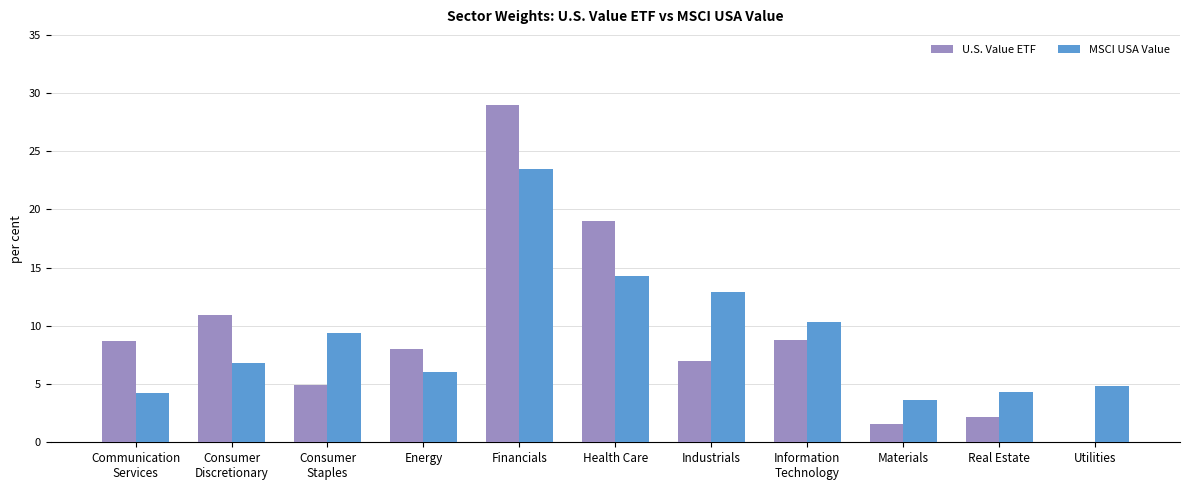

What is the sum of all MSCI USA Value values?

100.1